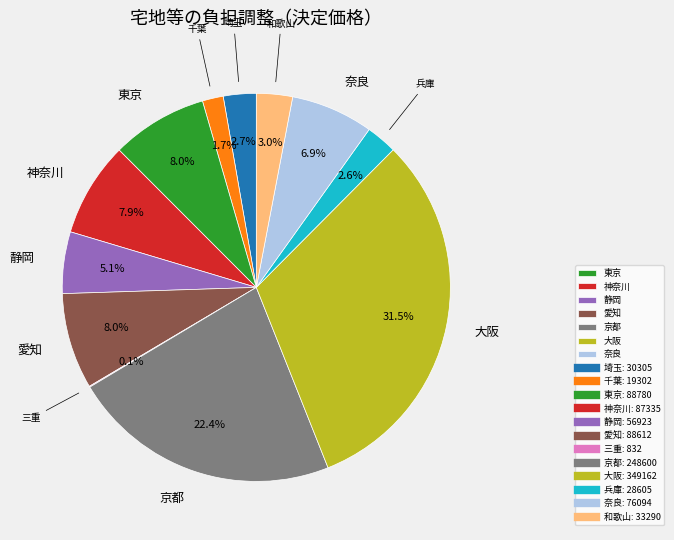

Is there a majority slice in this chart?

No